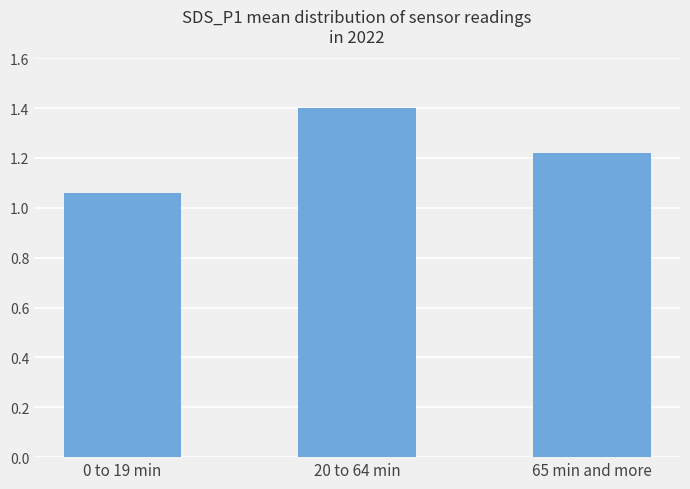

What is the sum of all values?

3.7